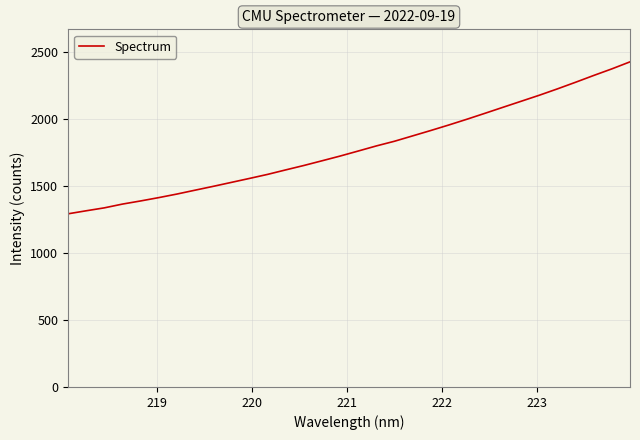

What is the smallest value displayed?

1290.5